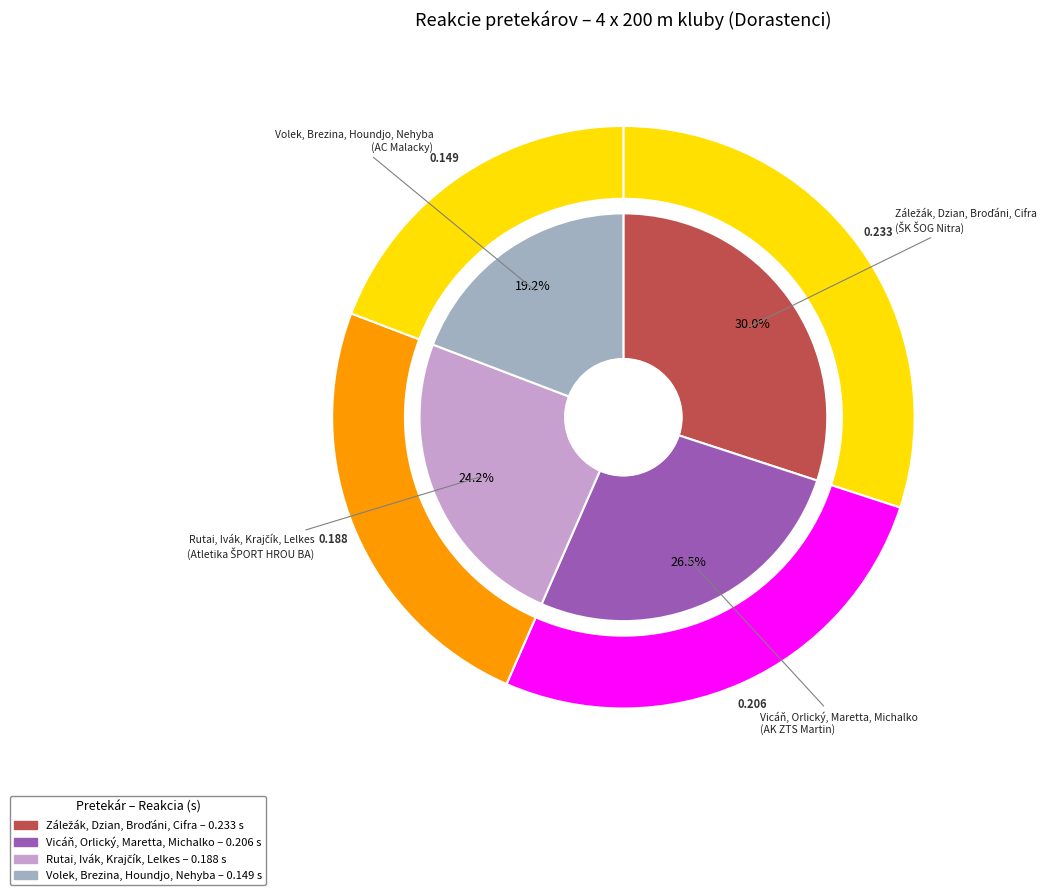

True or false: Záležák, Dzian, Broďáni, Cifra accounts for 30% of the total.

True